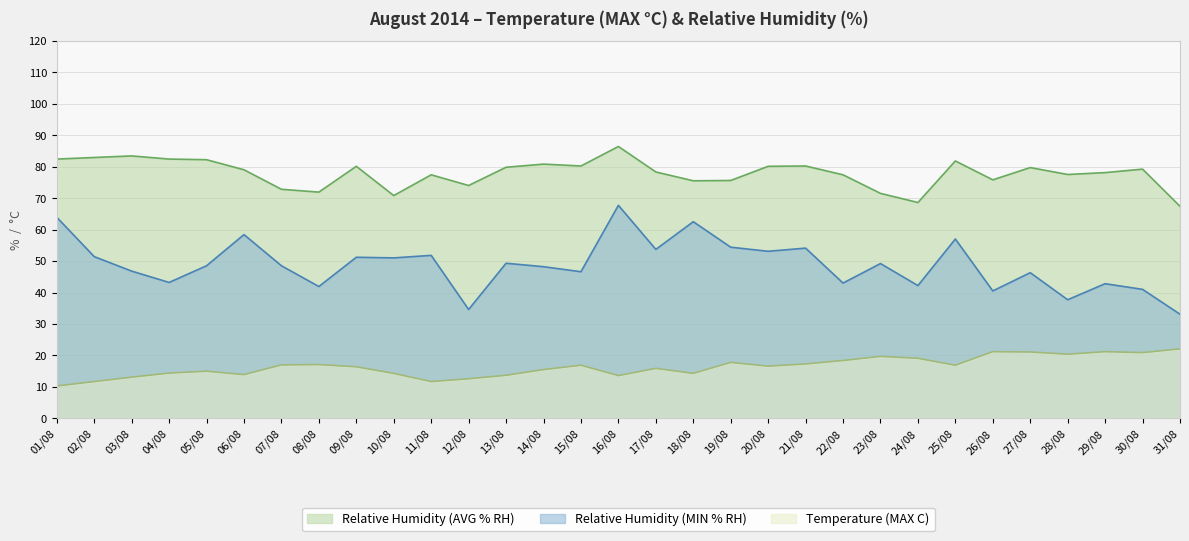

Reading left to right, extract all data points from this chart.

Temperature (MAX C): 01/08=10.3	02/08=11.7	03/08=13.1	04/08=14.4	05/08=15.0	06/08=13.9	07/08=17.0	08/08=17.1	09/08=16.4	10/08=14.3	11/08=11.7	12/08=12.6	13/08=13.7	14/08=15.5	15/08=16.9	16/08=13.6	17/08=15.9	18/08=14.3	19/08=17.8	20/08=16.6	21/08=17.3	22/08=18.4	23/08=19.7	24/08=19.1	25/08=16.9	26/08=21.2	27/08=21.1	28/08=20.4	29/08=21.2	30/08=20.9	31/08=22.1
Relative Humidity (AVG % RH): 01/08=82.4	02/08=82.9	03/08=83.4	04/08=82.4	05/08=82.2	06/08=79.0	07/08=72.8	08/08=71.9	09/08=80.1	10/08=70.8	11/08=77.4	12/08=74.0	13/08=79.8	14/08=80.8	15/08=80.2	16/08=86.4	17/08=78.3	18/08=75.5	19/08=75.6	20/08=80.1	21/08=80.2	22/08=77.4	23/08=71.5	24/08=68.6	25/08=81.8	26/08=75.8	27/08=79.7	28/08=77.5	29/08=78.1	30/08=79.2	31/08=67.4
Relative Humidity (MIN % RH): 01/08=63.9	02/08=51.4	03/08=46.8	04/08=43.2	05/08=48.5	06/08=58.4	07/08=48.5	08/08=41.9	09/08=51.2	10/08=51.0	11/08=51.8	12/08=34.6	13/08=49.3	14/08=48.2	15/08=46.6	16/08=67.7	17/08=53.7	18/08=62.5	19/08=54.4	20/08=53.1	21/08=54.1	22/08=43.0	23/08=49.2	24/08=42.2	25/08=57.0	26/08=40.5	27/08=46.3	28/08=37.7	29/08=42.8	30/08=41.0	31/08=33.1